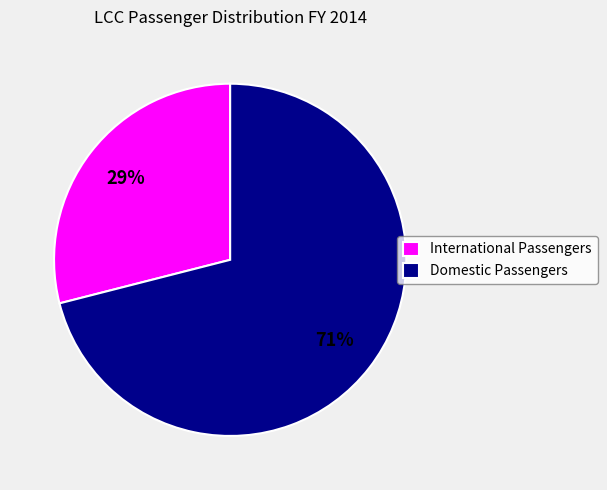

Combined, do Domestic Passengers and International Passengers account for over 50%?

Yes